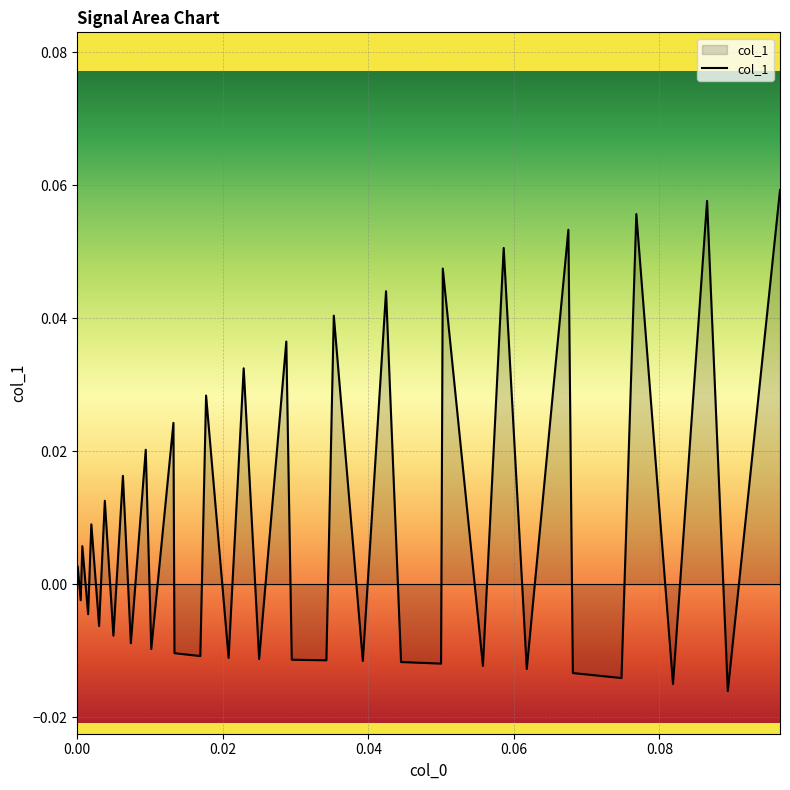

Reading left to right, list all the values displayed in this chart.

0.0	0.0	-0.0	0.0	-0.0	0.0	-0.0	0.0	-0.0	0.0	-0.0	0.0	-0.0	0.0	-0.0	-0.0	0.0	-0.0	0.0	-0.0	0.0	-0.0	-0.0	0.0	-0.0	0.0	-0.0	-0.0	0.0	-0.0	0.1	-0.0	0.1	-0.0	-0.0	0.1	-0.0	0.1	-0.0	0.1